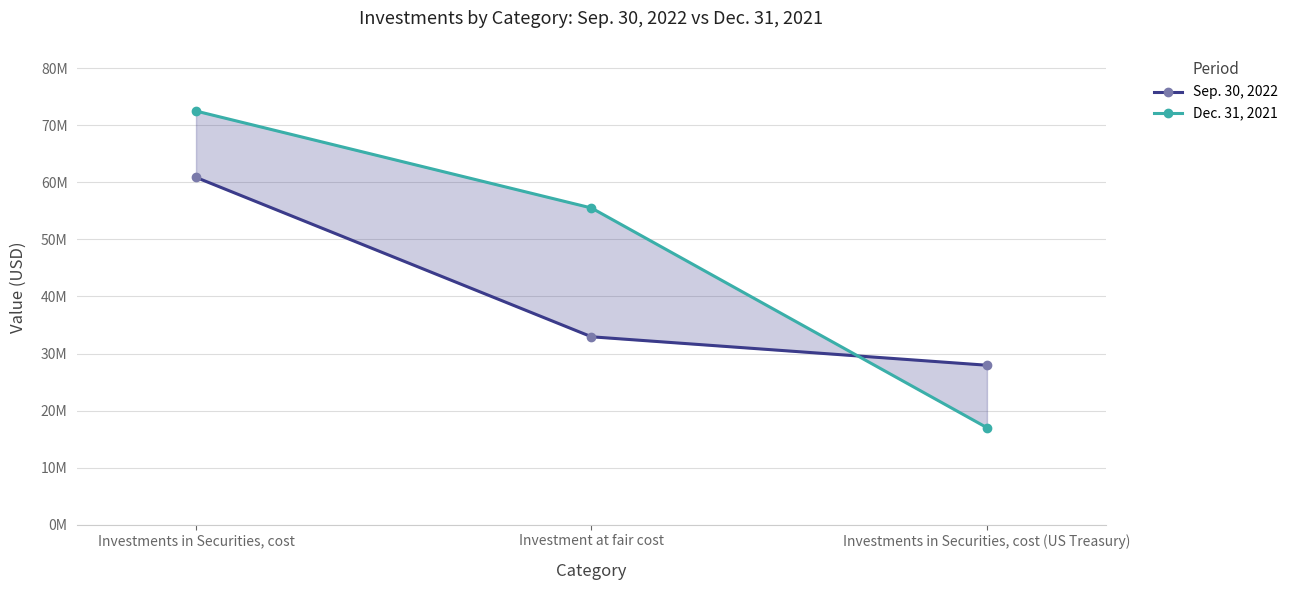

Reading left to right, extract all data points from this chart.

Sep. 30, 2022: Investments in Securities, cost=60883106	Investment at fair cost=32935368	Investments in Securities, cost (US Treasury)=27947738
Dec. 31, 2021: Investments in Securities, cost=72514938	Investment at fair cost=55516603	Investments in Securities, cost (US Treasury)=16998335